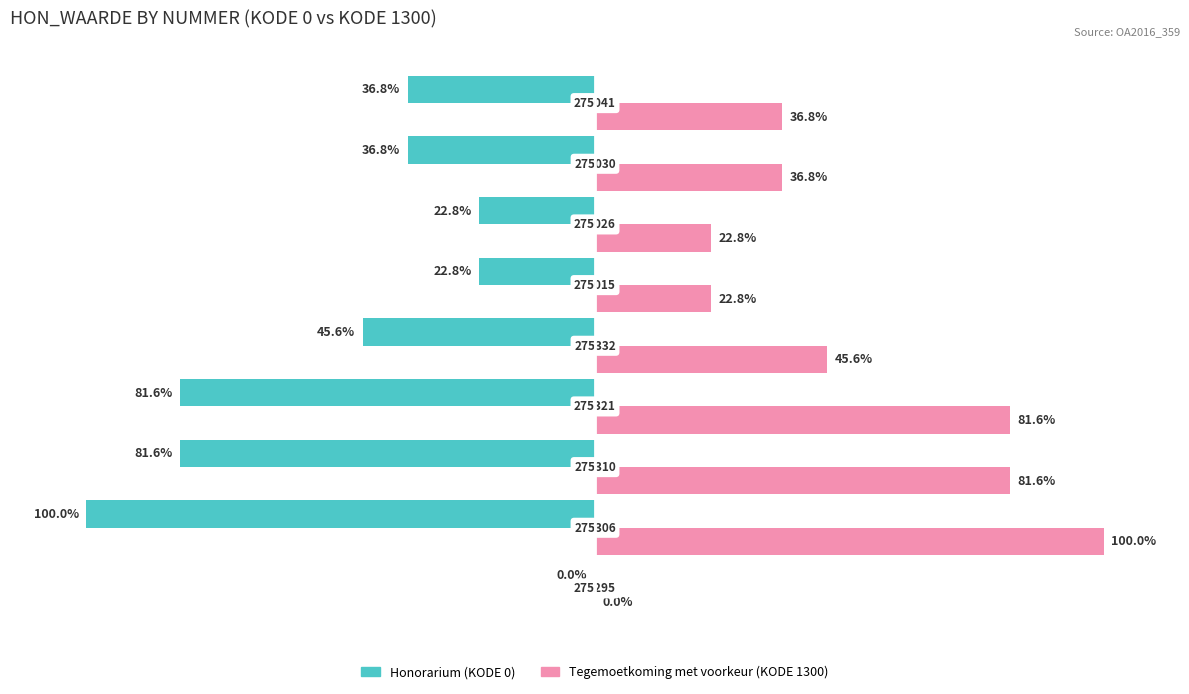

What are all the series names shown in the legend?

Honorarium (KODE 0), Tegemoetkoming met voorkeur (KODE 1300)